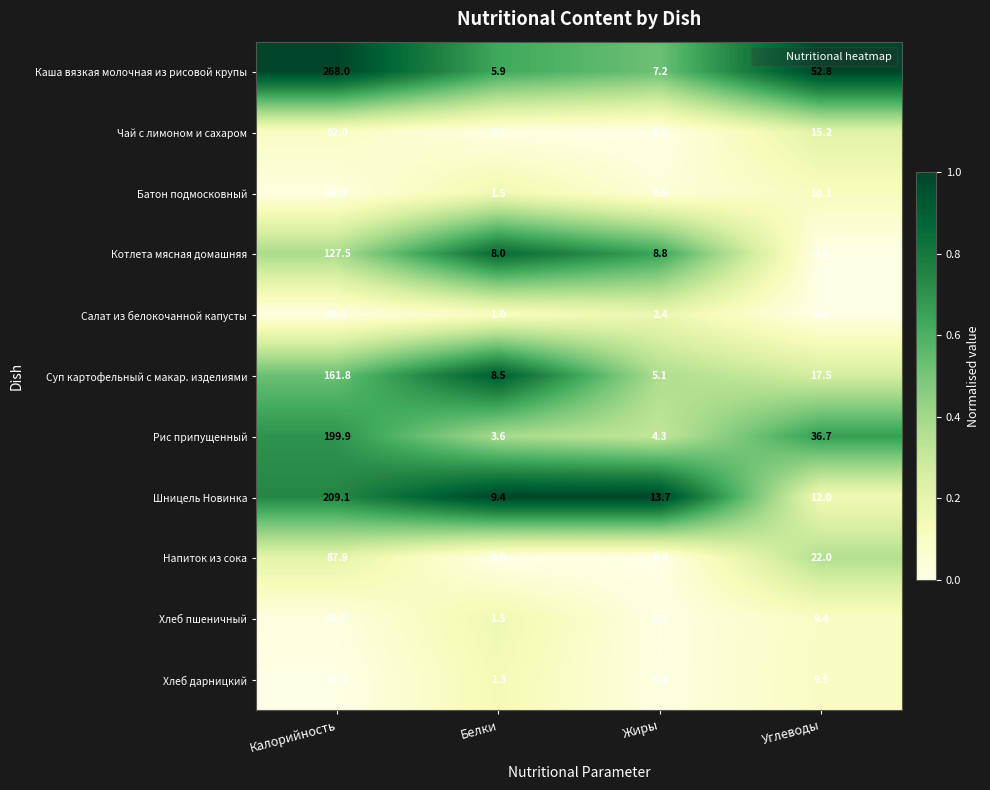

Count the number of categories in the chart.

4